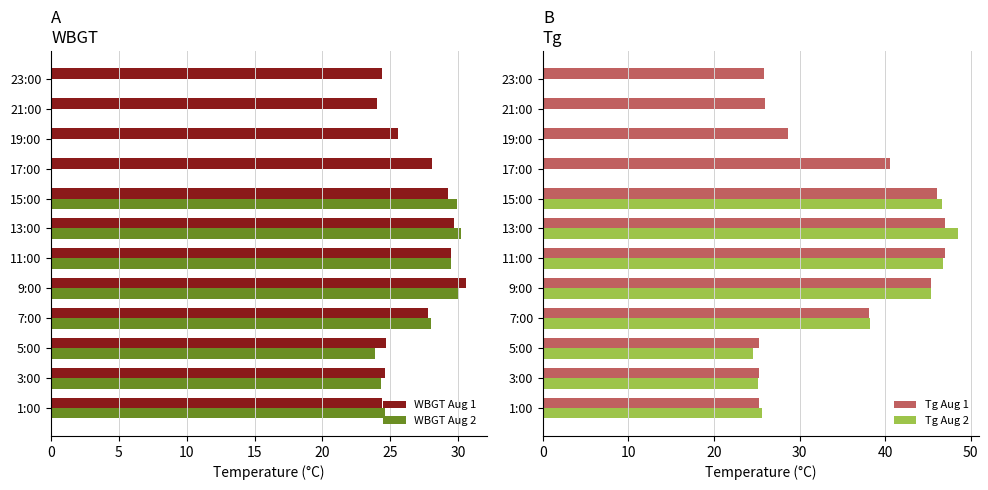

Is it true that WBGT Aug 2 equals 43.0 at 15:00?

False